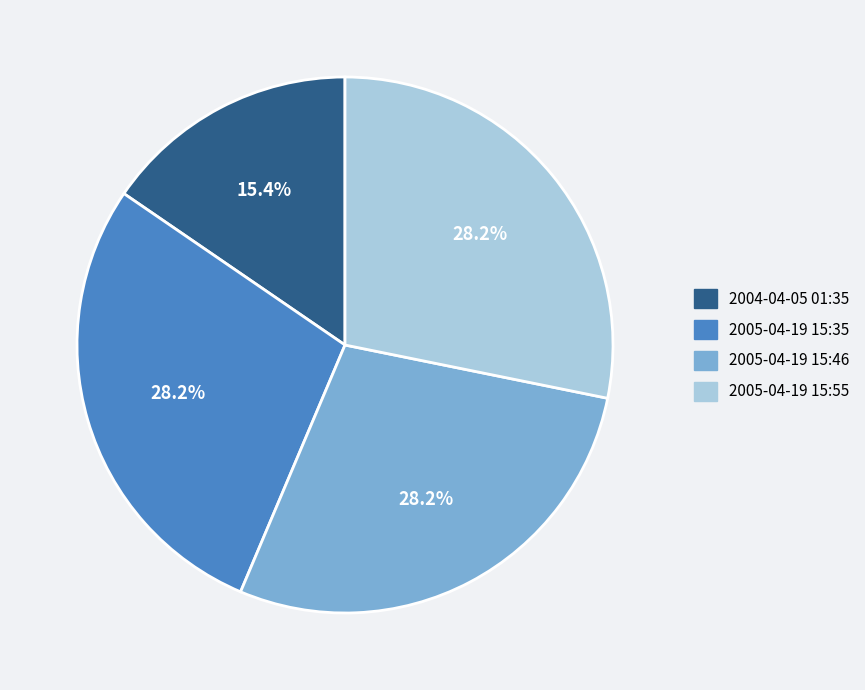

How many slices are in this pie chart?

4